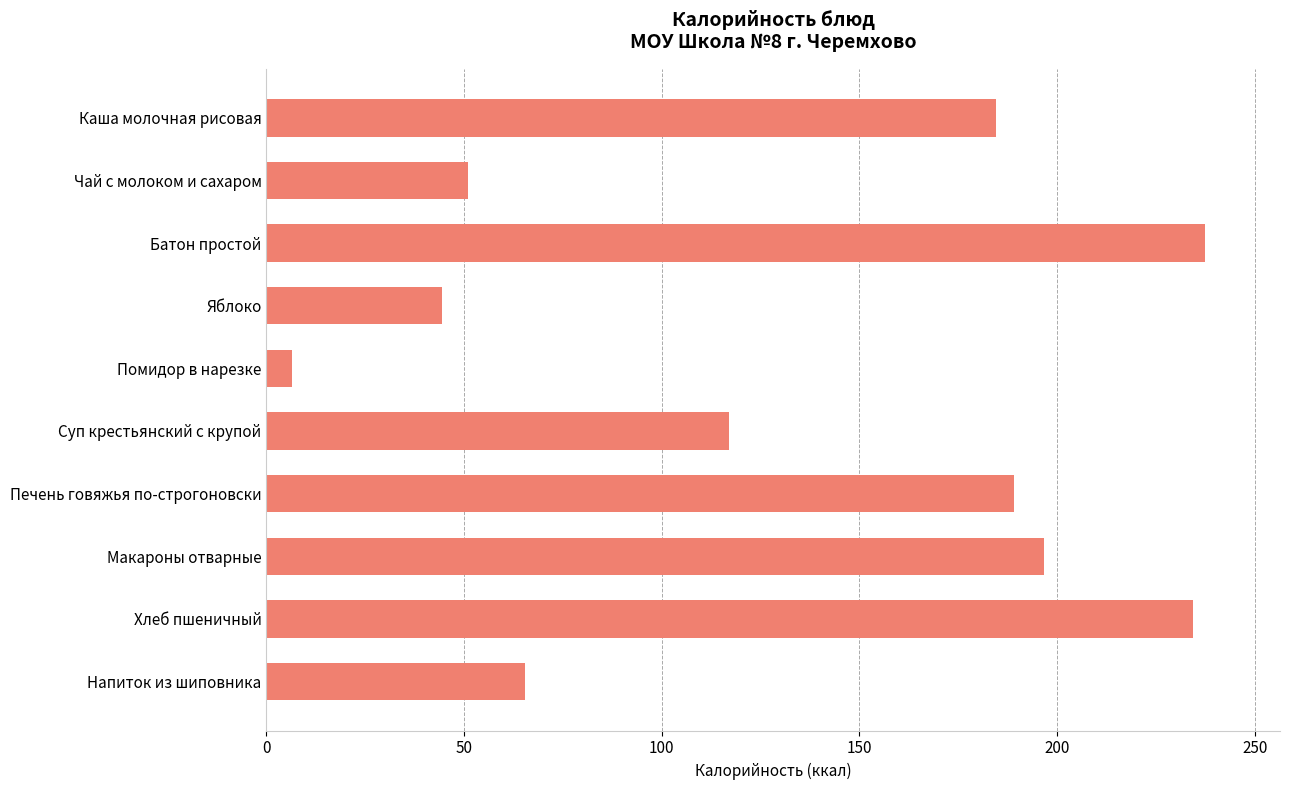

Approximately how many times larger is the value at Хлеб пшеничный compared to Чай с молоком и сахаром?

4.6